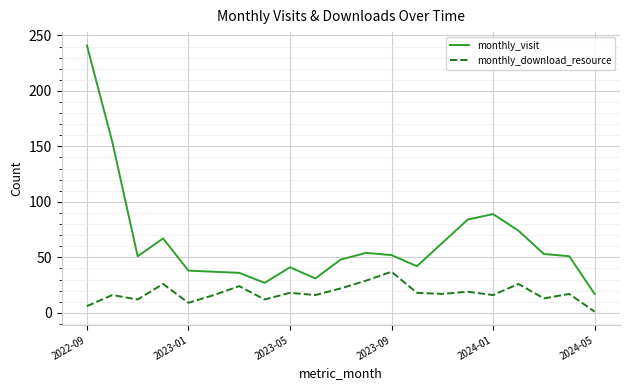

What is the greatest value displayed?

241